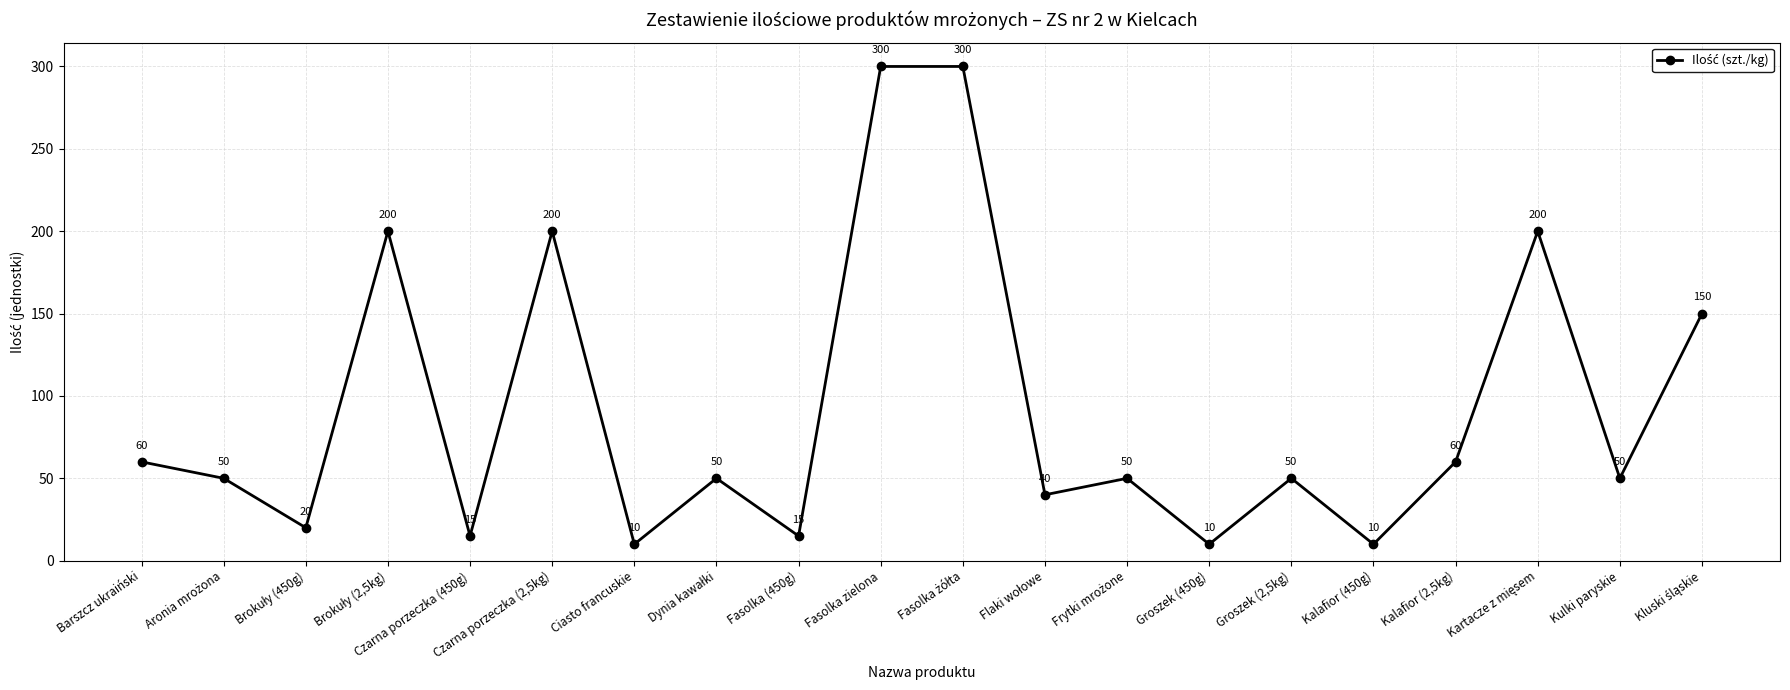

What is the sum of all values?

1840